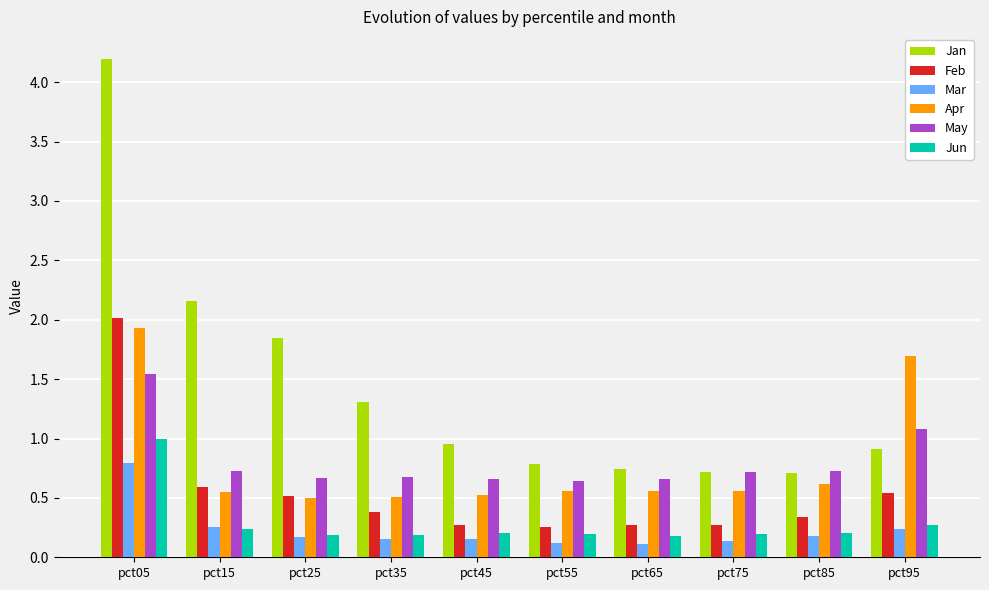

Read the May value at pct55.

0.6